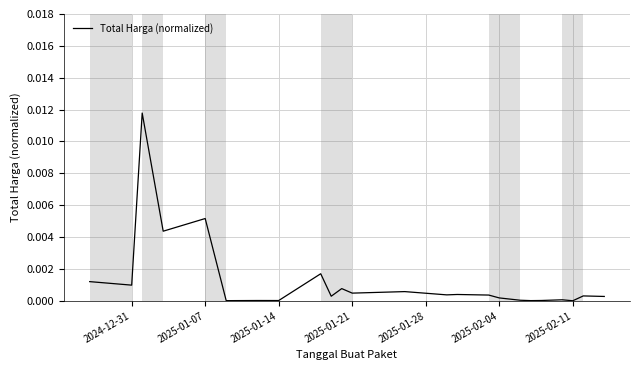

Does the chart have visible grid lines?

Yes